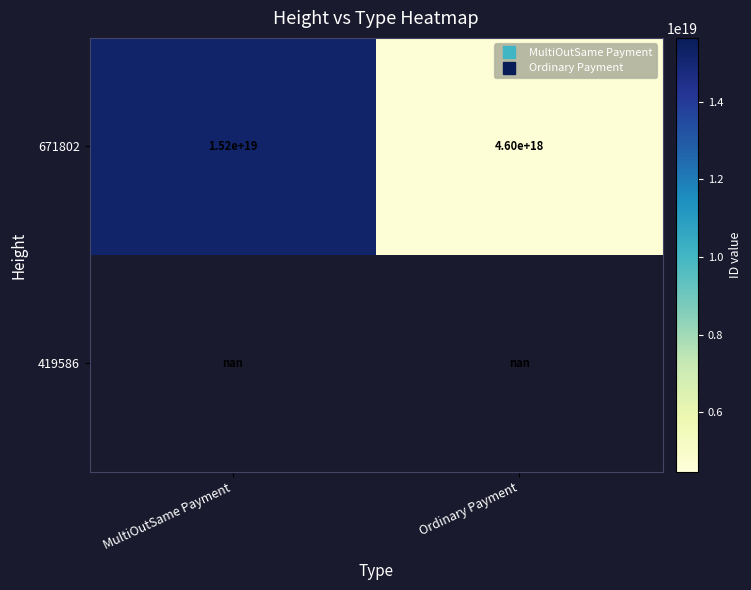

At how many categories does at least one series exceed 5842706120040407040?

1